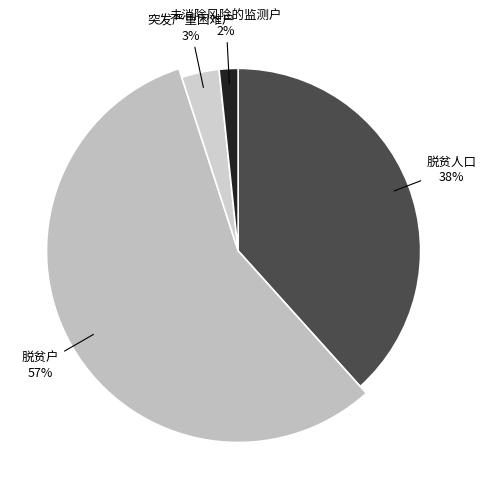

Which slice represents more than half of the pie?

脱贫户